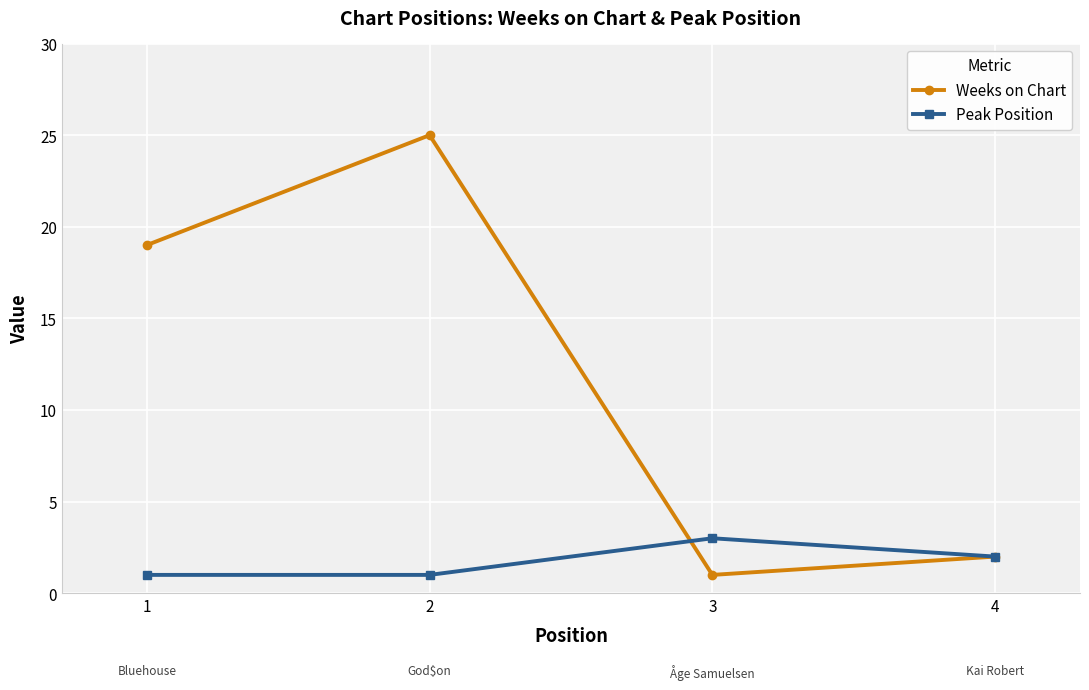

At which label does Weeks on Chart reach its peak?

2